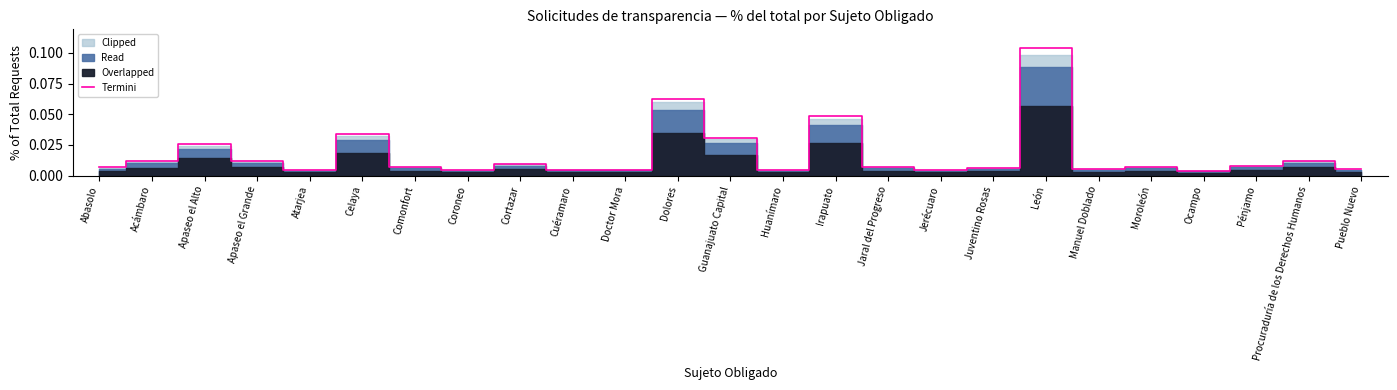

Between Atarjea and Doctor Mora, which is larger?

Doctor Mora